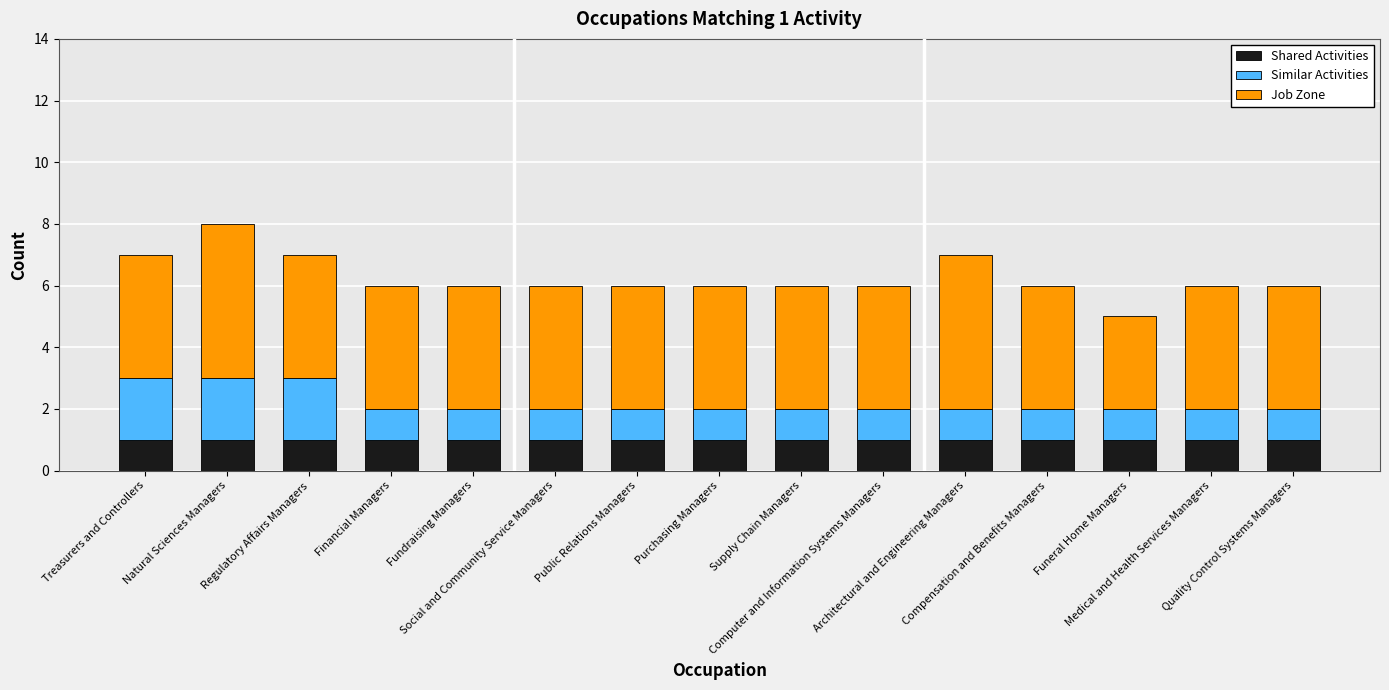

What is the sum of all Shared Activities values?

15